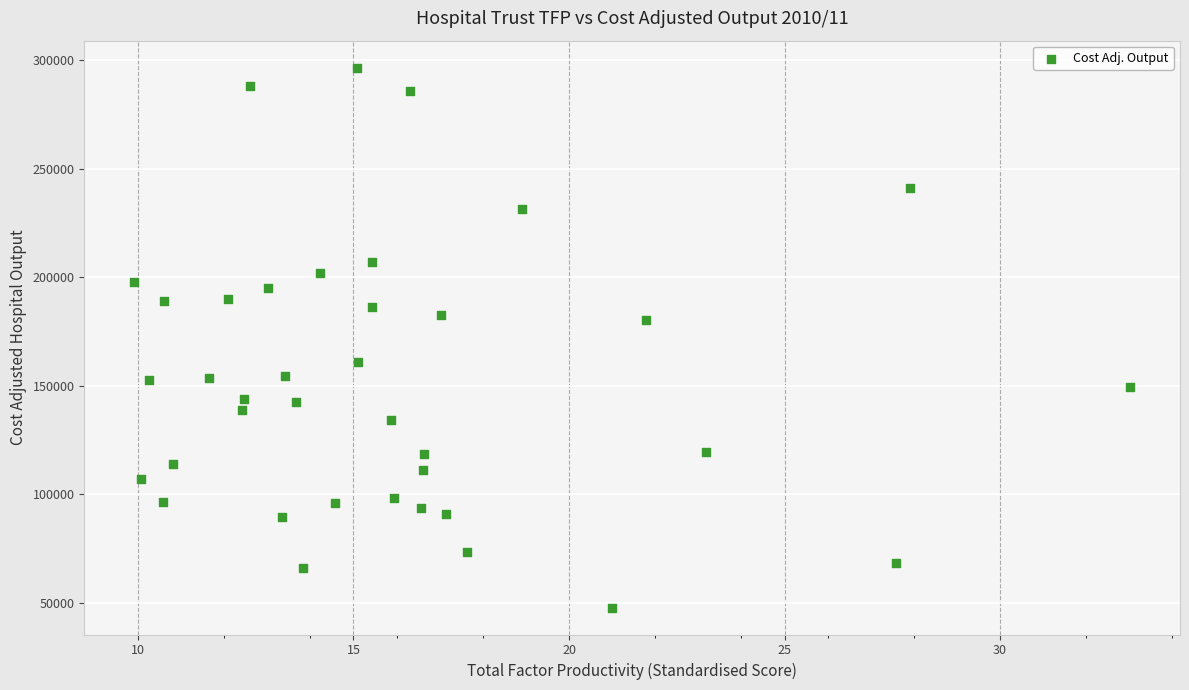

What is the range of Y values (max minus min)?

248751